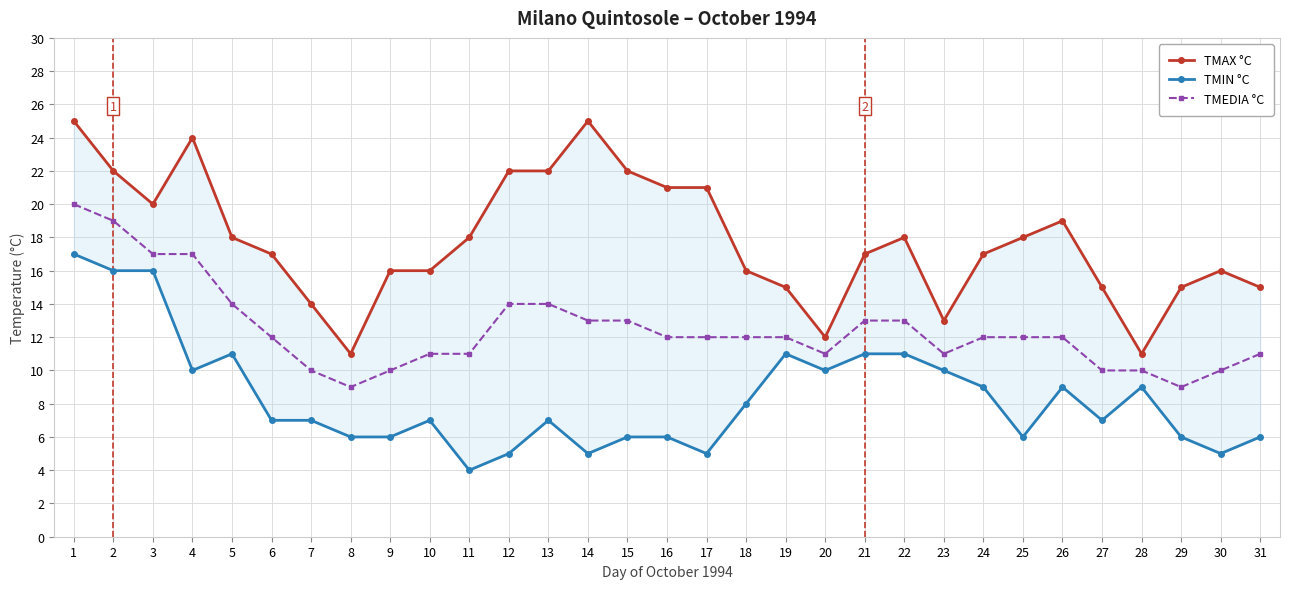

What is the value of the TMIN °C point at the 12th from the left?

5